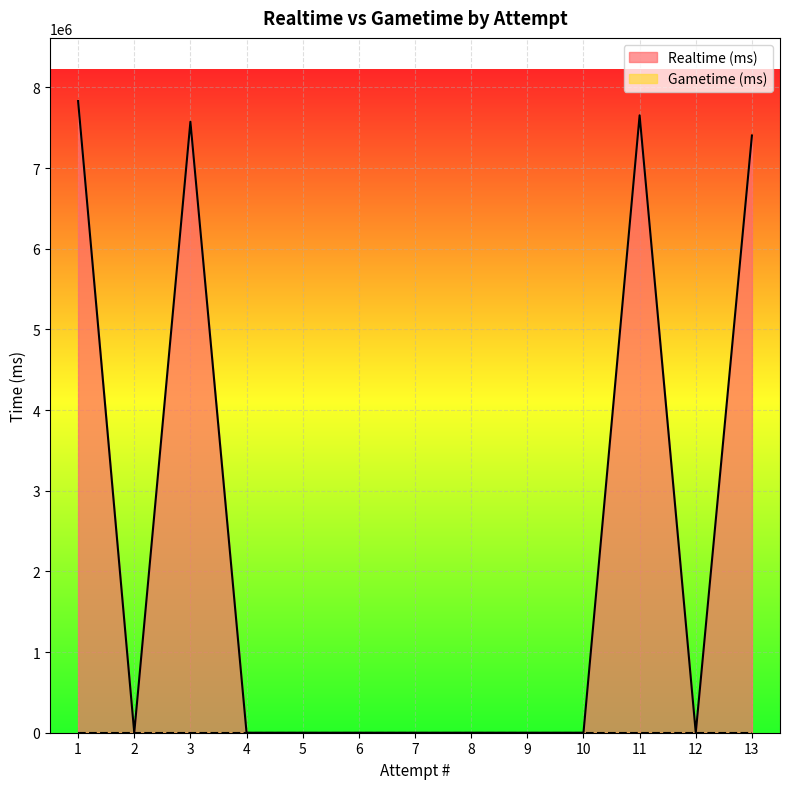

What is the approximate value at 11?

7654489